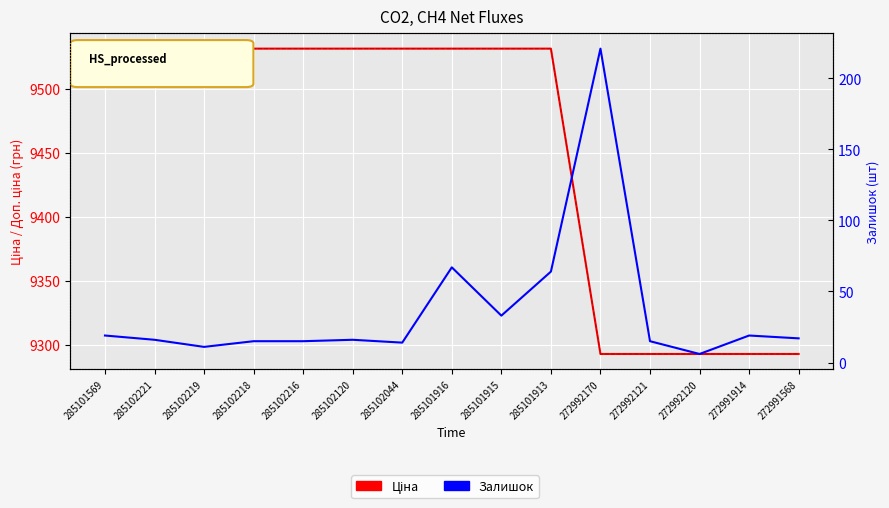

Does the chart display data point markers on the line(s)?

No